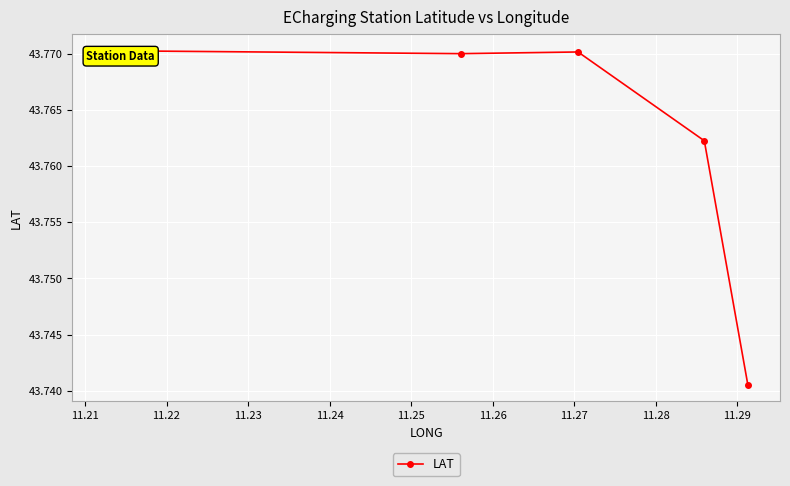

What is the sum of the values at 11.24 and 11.22?

87.5